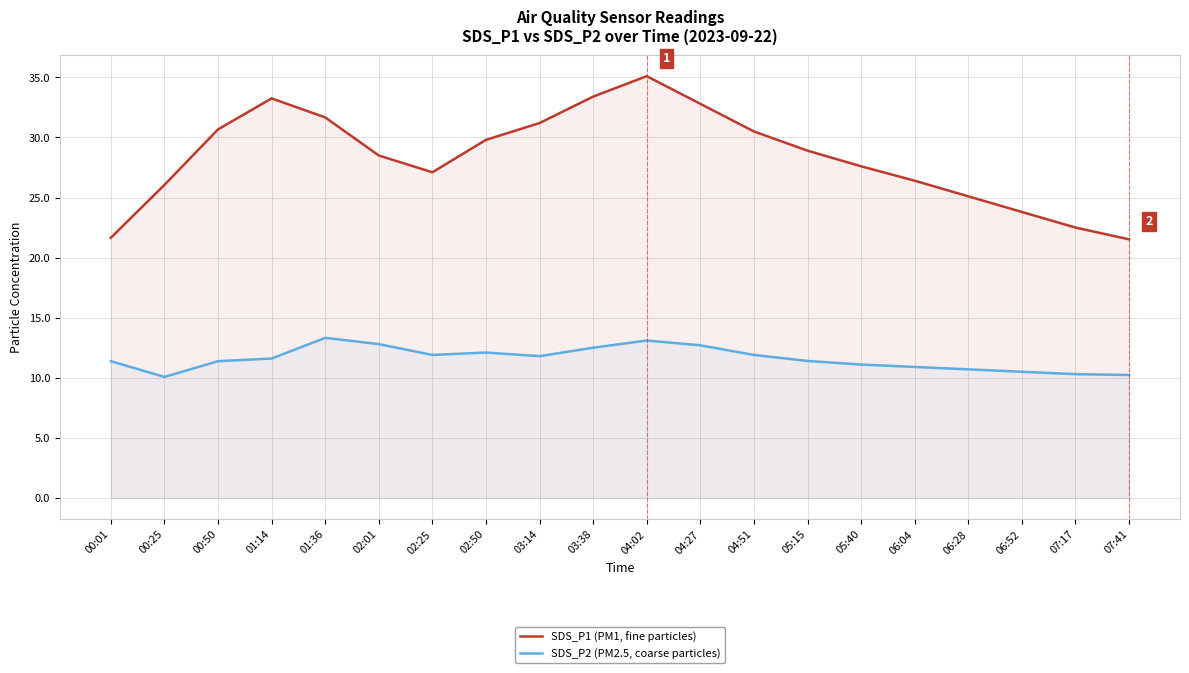

Where is the first local minimum for SDS_P2 (PM2.5, coarse particles)?

00:25